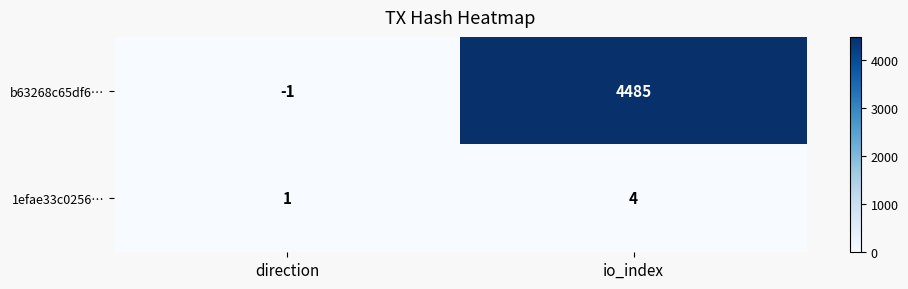

The 1efae33c0256… series shows 1 at direction. True or false?

True